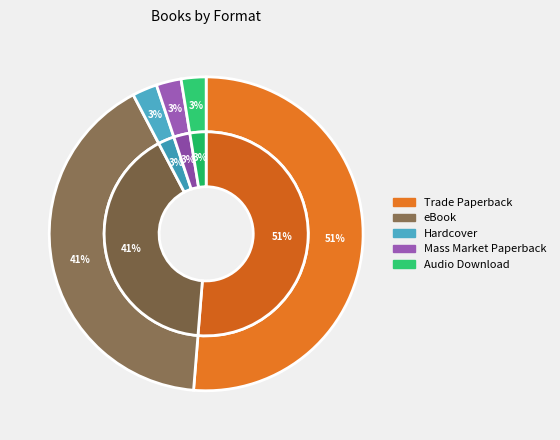

What percentage is the Audio Download slice, to the nearest percent?

3%